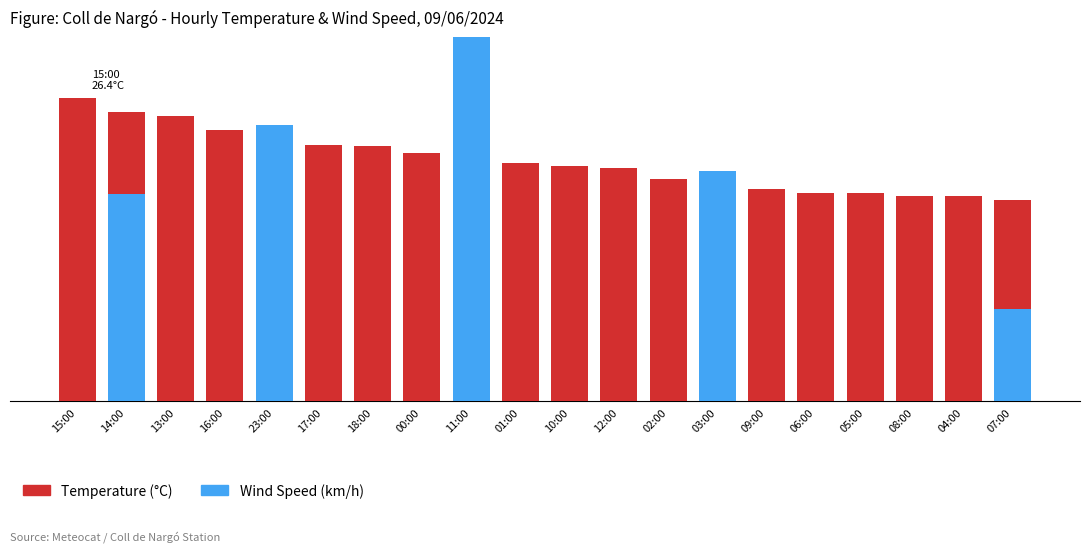

What is the difference between the second highest and minimum values?

7.7